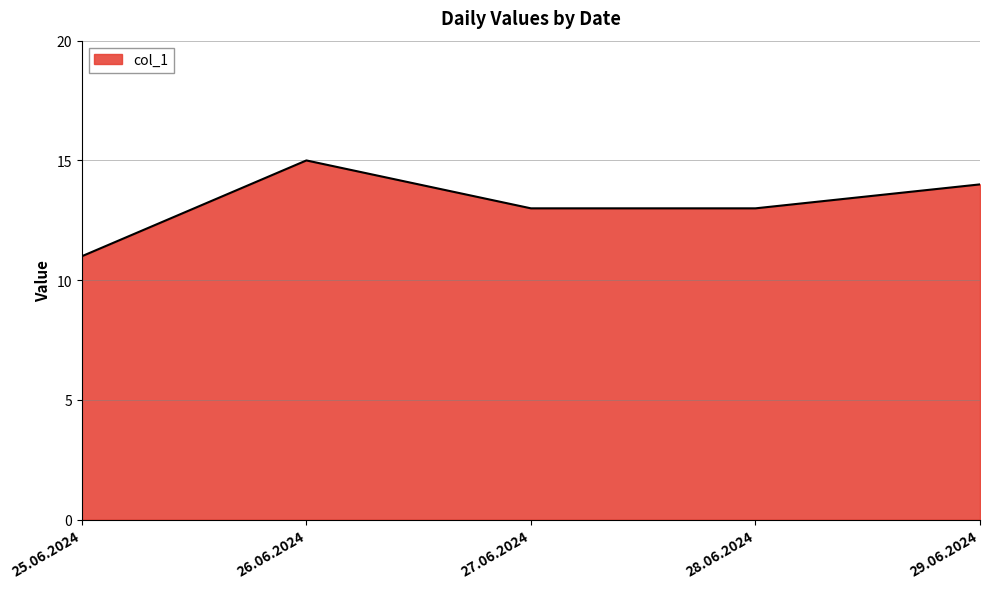

Where does the data first go above 13?

26.06.2024